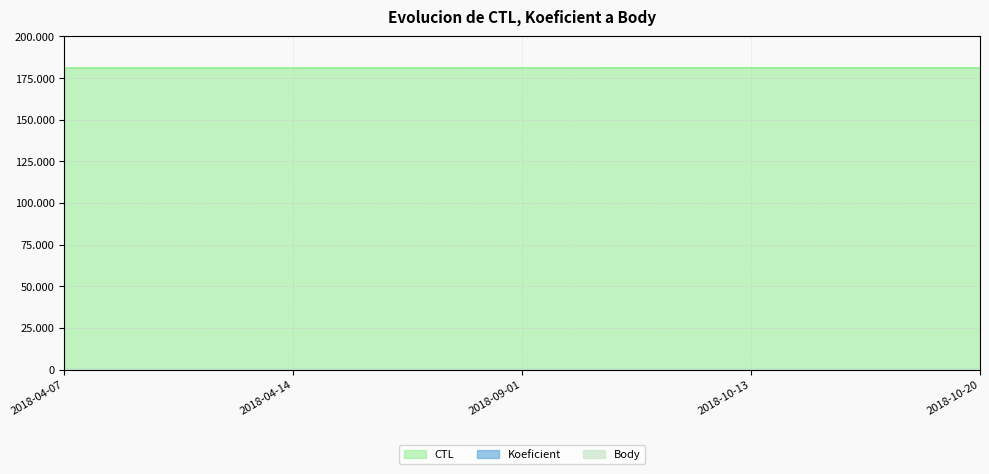

Rank the categories by Body value from lowest to highest.

2018-09-01, 2018-04-14, 2018-10-20, 2018-04-07, 2018-10-13